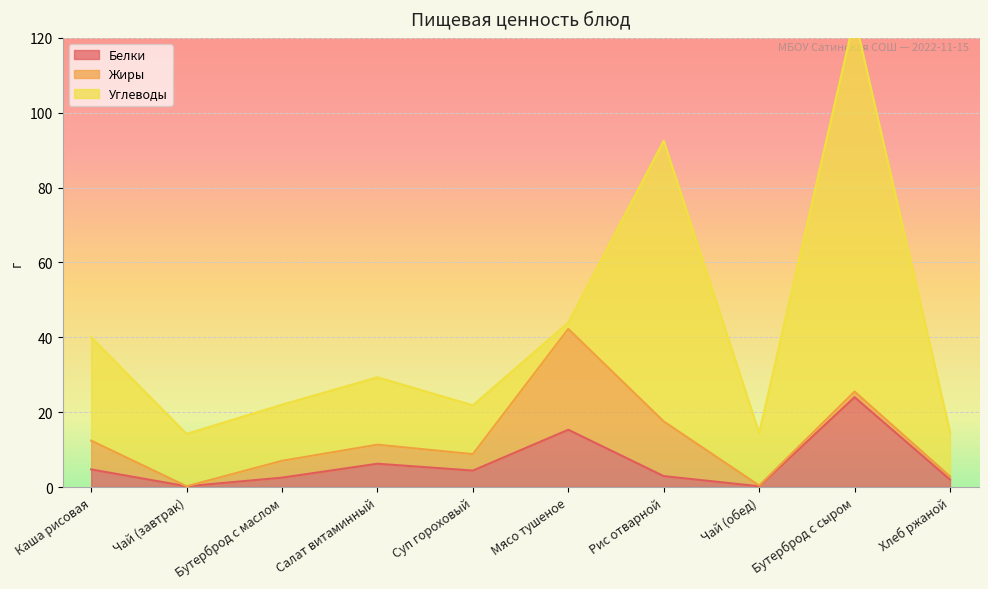

At which label is Белки closest to 12?

Мясо тушеное